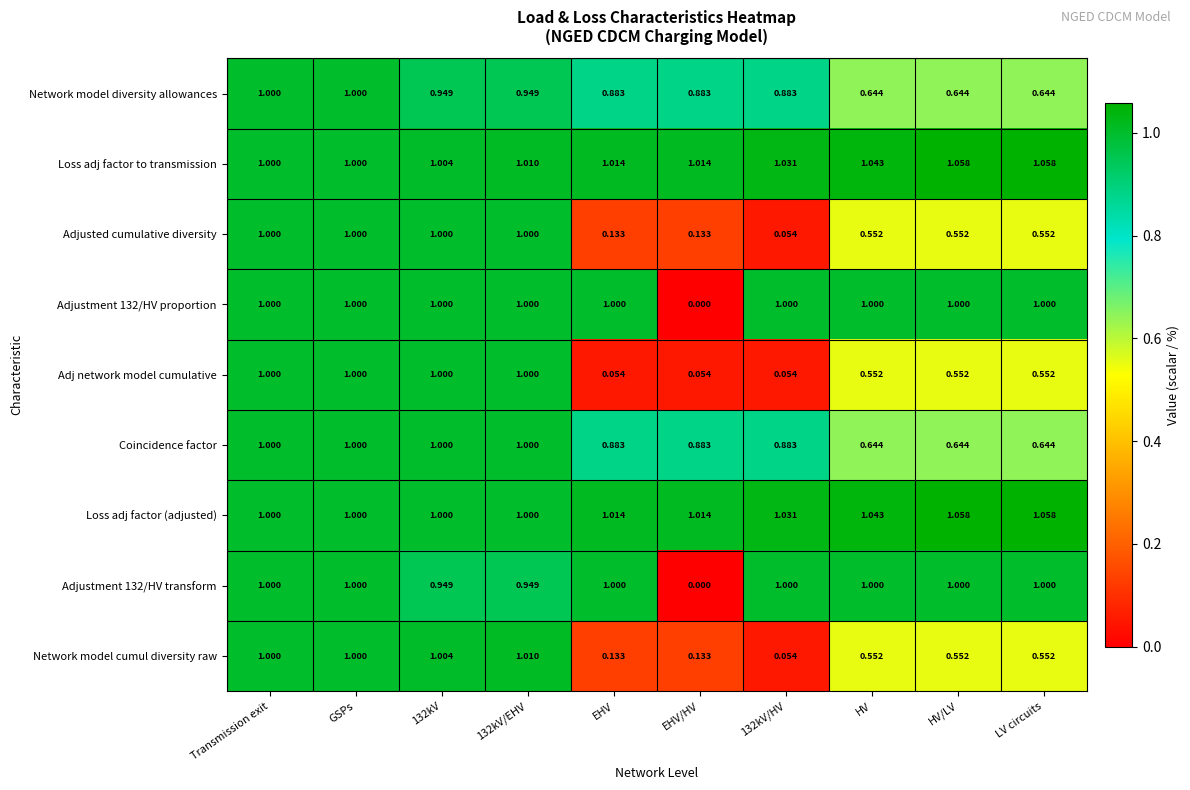

Is the value of Adjustment 132/HV proportion at LV circuits greater than the value of Network model cumul diversity raw at HV/LV?

Yes